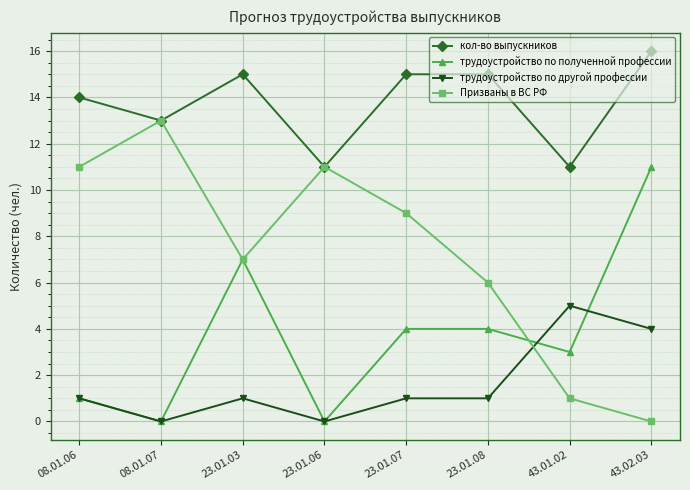

Does the chart display data point markers on the line(s)?

Yes